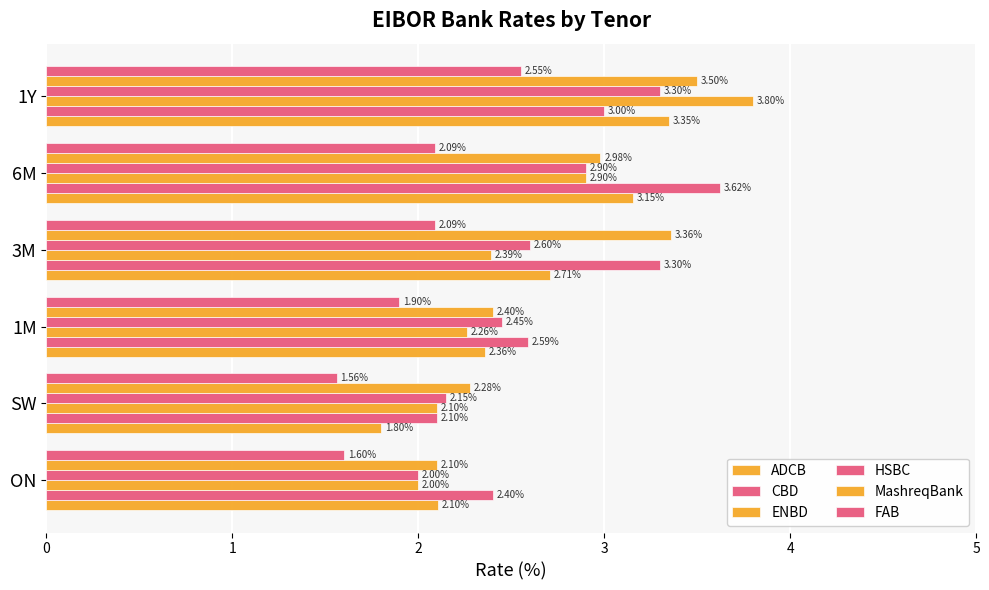

How many values in the FAB series exceed 2?

3